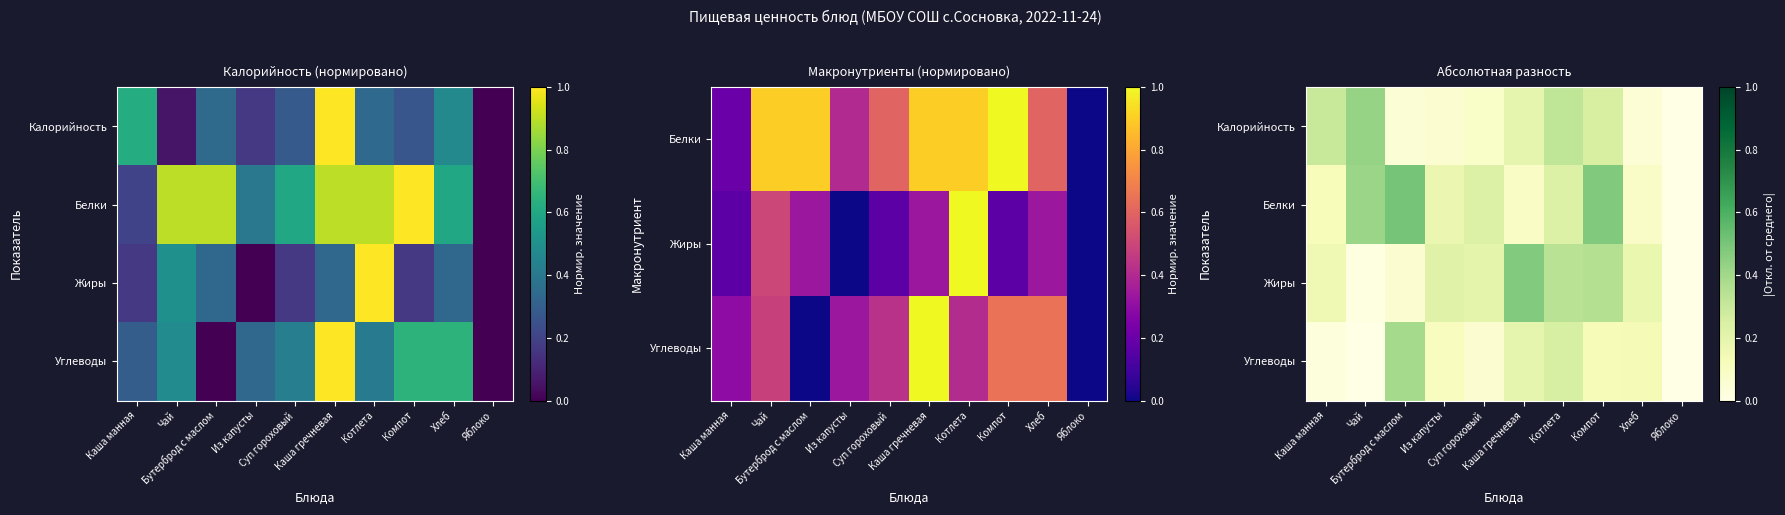

How many categories are shown in the chart?

10